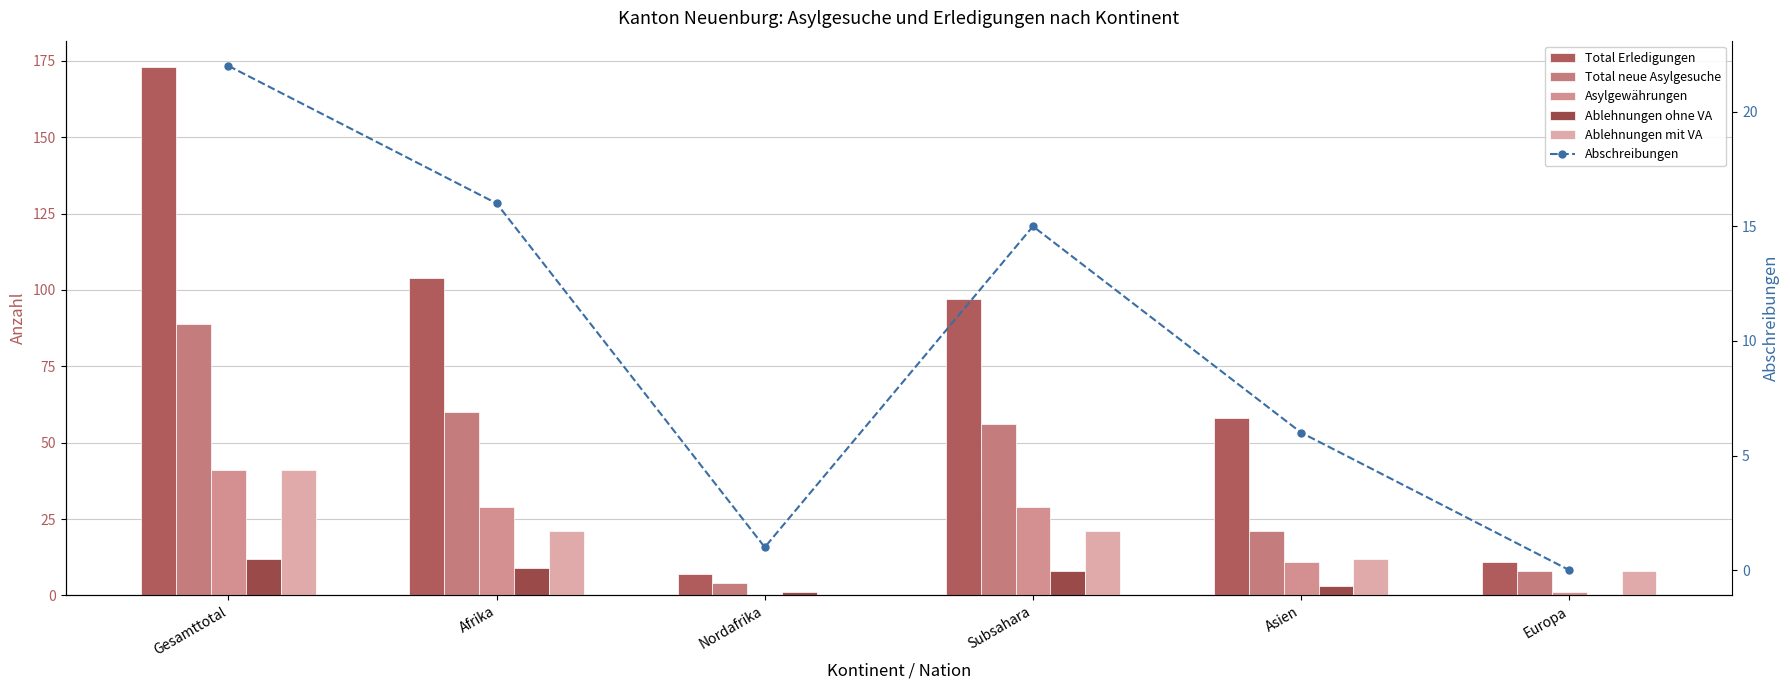

Where does the Total neue Asylgesuche series first go above 56?

Gesamttotal